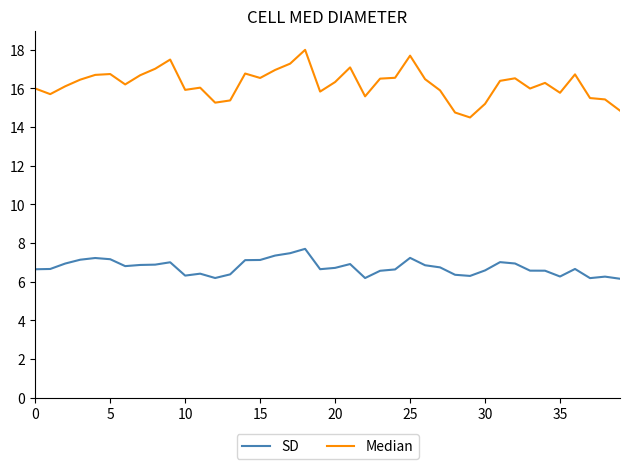

Which series has the widest spread of values?

Median